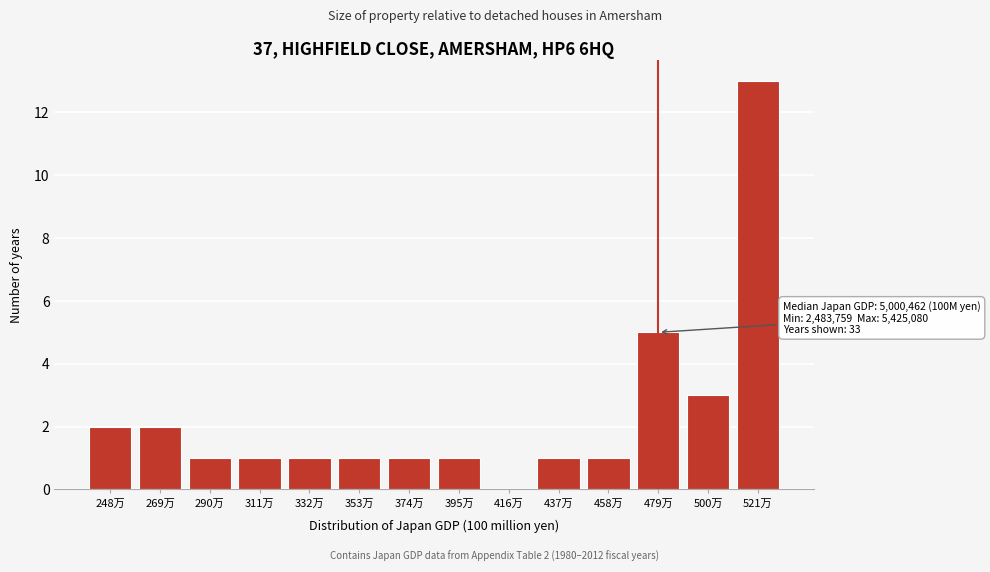

Reading left to right, extract all data points from this chart.

248万=2	269万=2	290万=1	311万=1	332万=1	353万=1	374万=1	395万=1	416万=0	437万=1	458万=1	479万=5	500万=3	521万=13